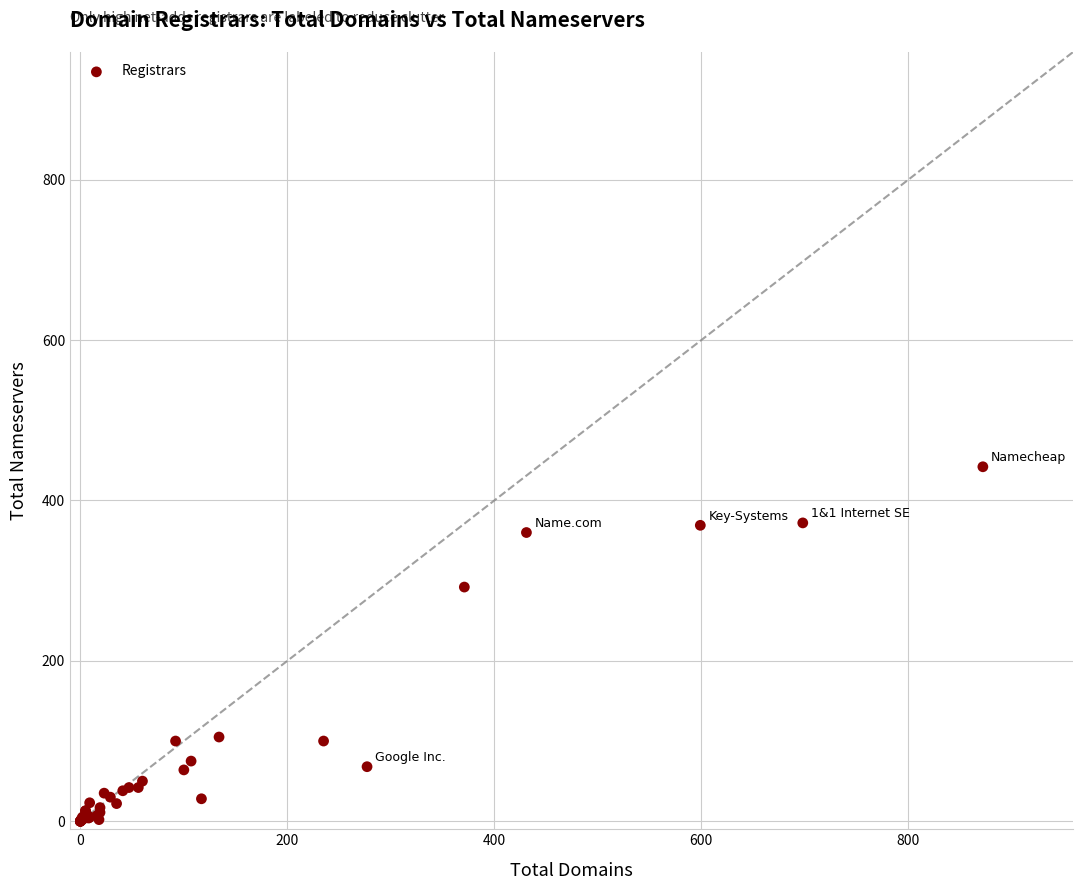

What Y value in the scatter plot is closest to 221?

292